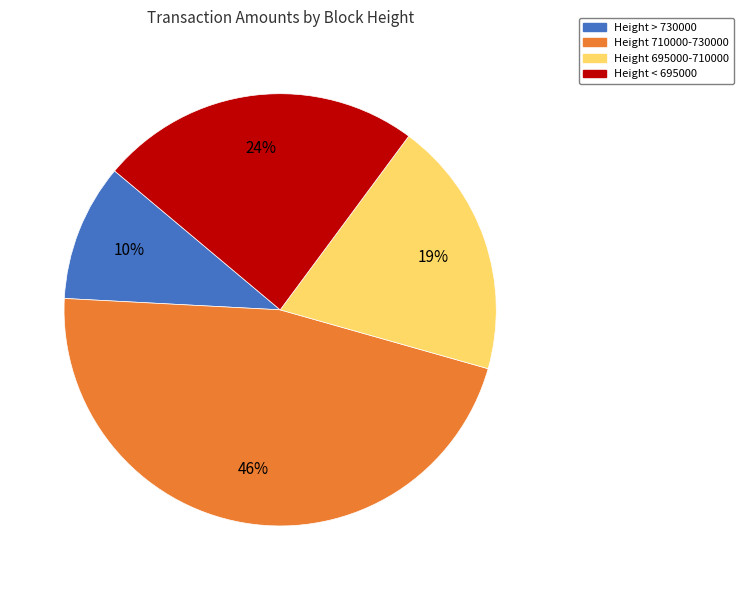

Which category has the smallest portion of the pie?

Height > 730000